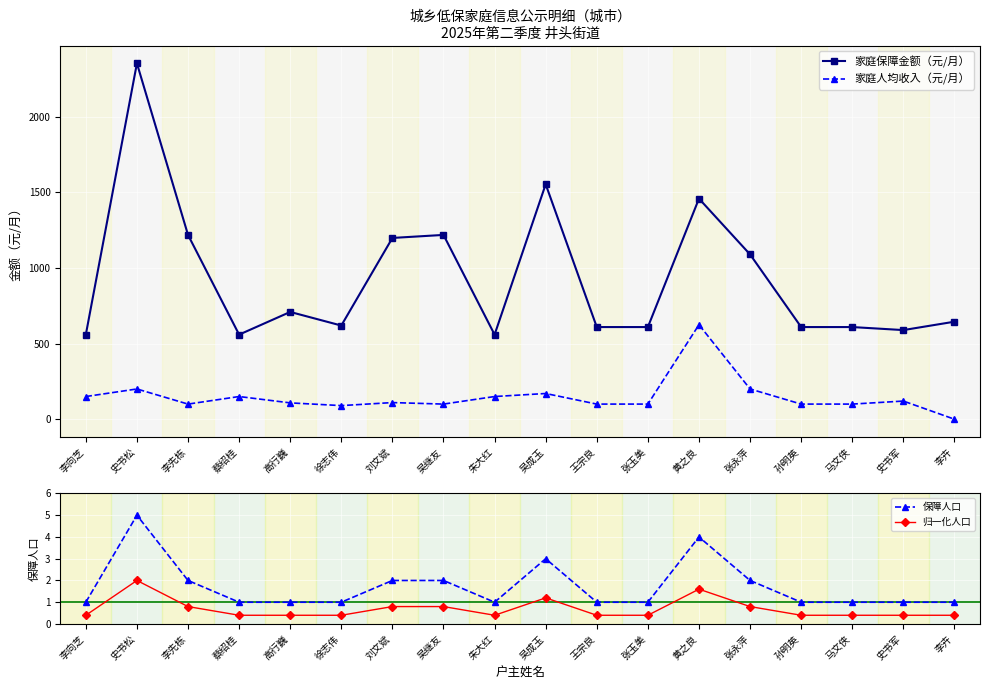

Reading left to right, list all the values displayed in this chart.

家庭保障金额（元/月）: 559.5	2354.0	1219.0	559.5	709.5	619.5	1199.0	1219.0	559.5	1554.0	609.5	609.5	1459.0	1090.0	609.5	609.5	589.5	645.0
家庭人均收入（元/月）: 150.0	200.0	100.0	150.0	108.0	90.0	110.0	100.0	150.0	170.0	100.0	100.0	625.0	200.0	100.0	100.0	120.0	0.0
保障人口: 1.0	5.0	2.0	1.0	1.0	1.0	2.0	2.0	1.0	3.0	1.0	1.0	4.0	2.0	1.0	1.0	1.0	1.0
归一化人口: 0.4	2.0	0.8	0.4	0.4	0.4	0.8	0.8	0.4	1.2	0.4	0.4	1.6	0.8	0.4	0.4	0.4	0.4